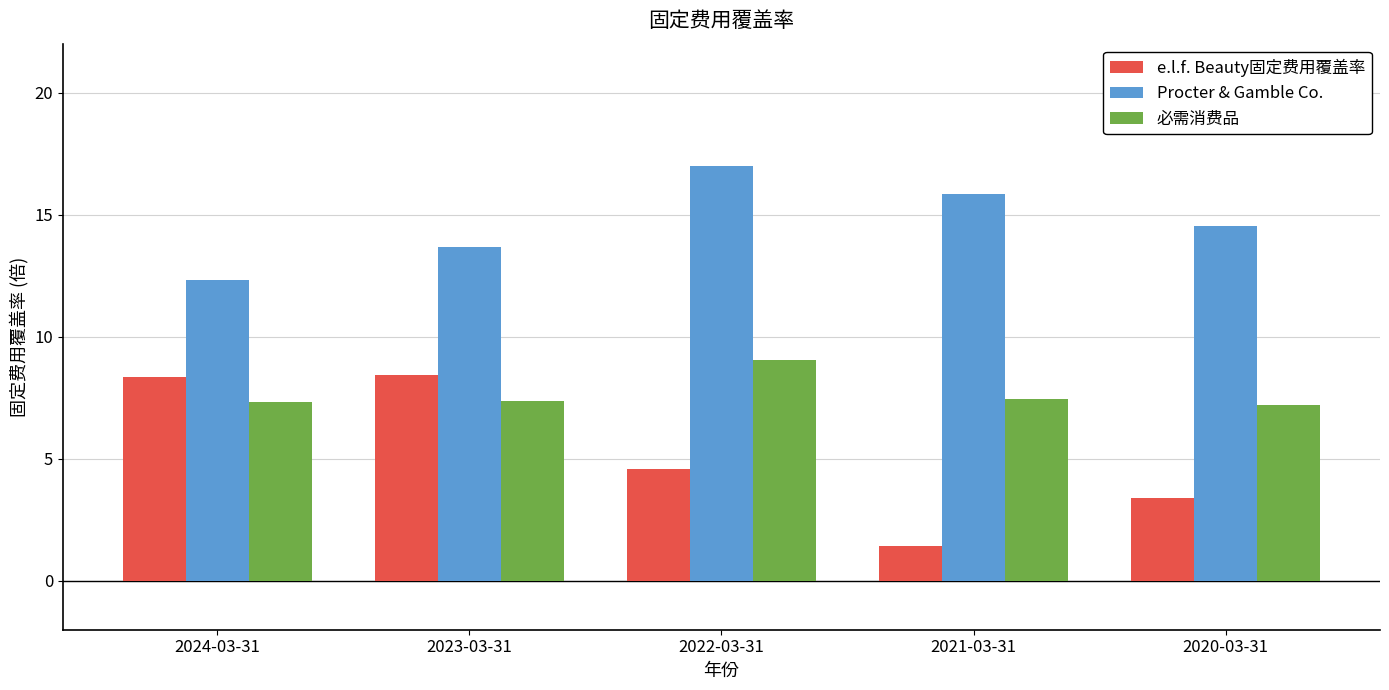

At which category is the sum across all series the highest?

2022-03-31